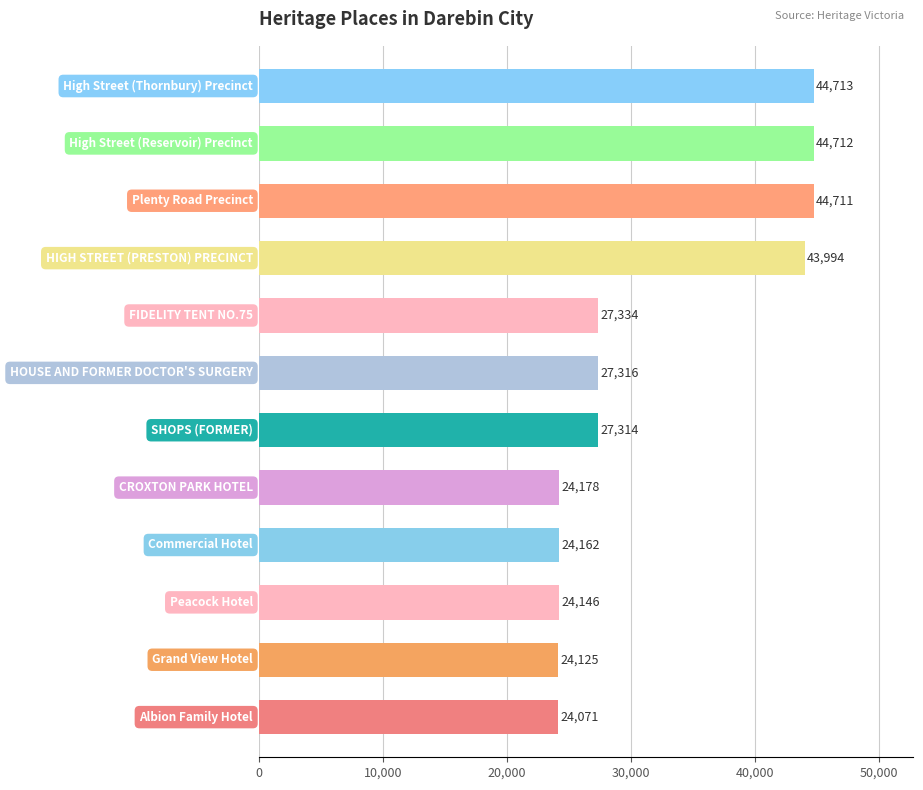

What is the difference between the maximum and minimum values?

20642